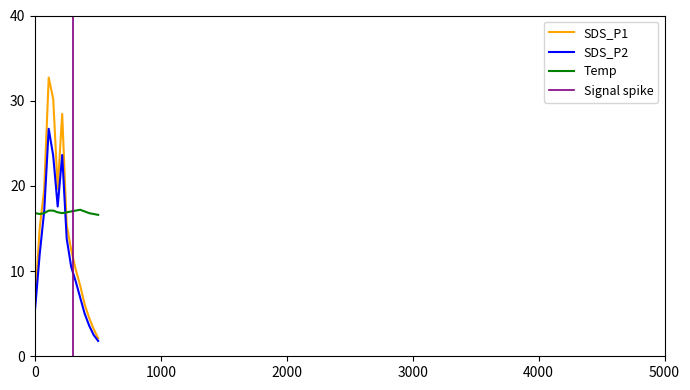

What is the minimum value for SDS_P2?

1.8